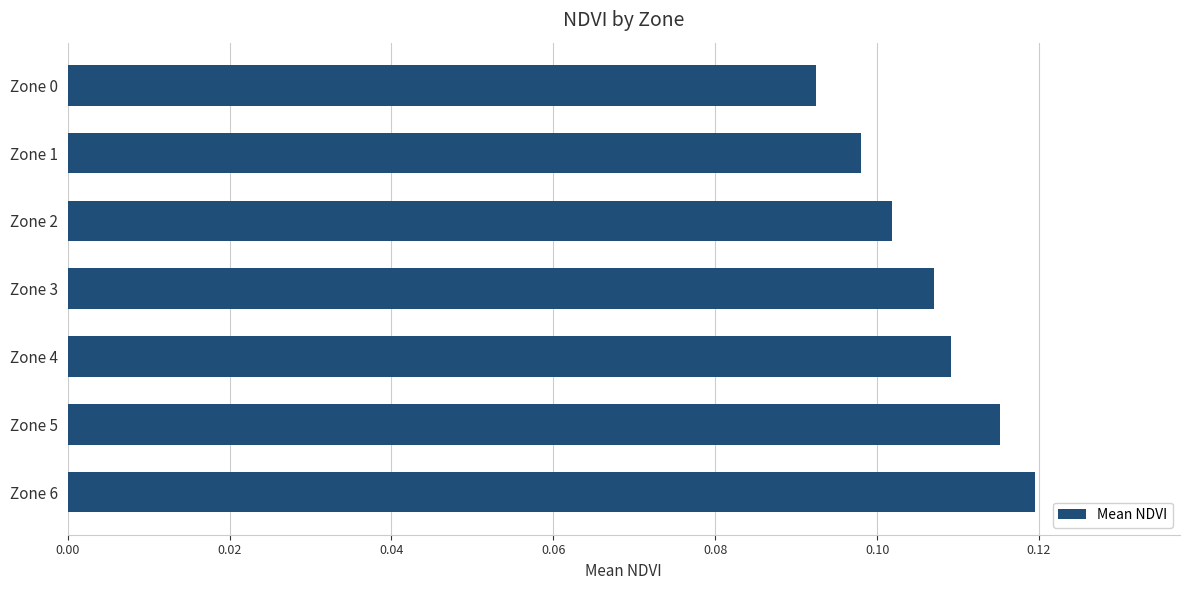

How many bars are there in total?

7